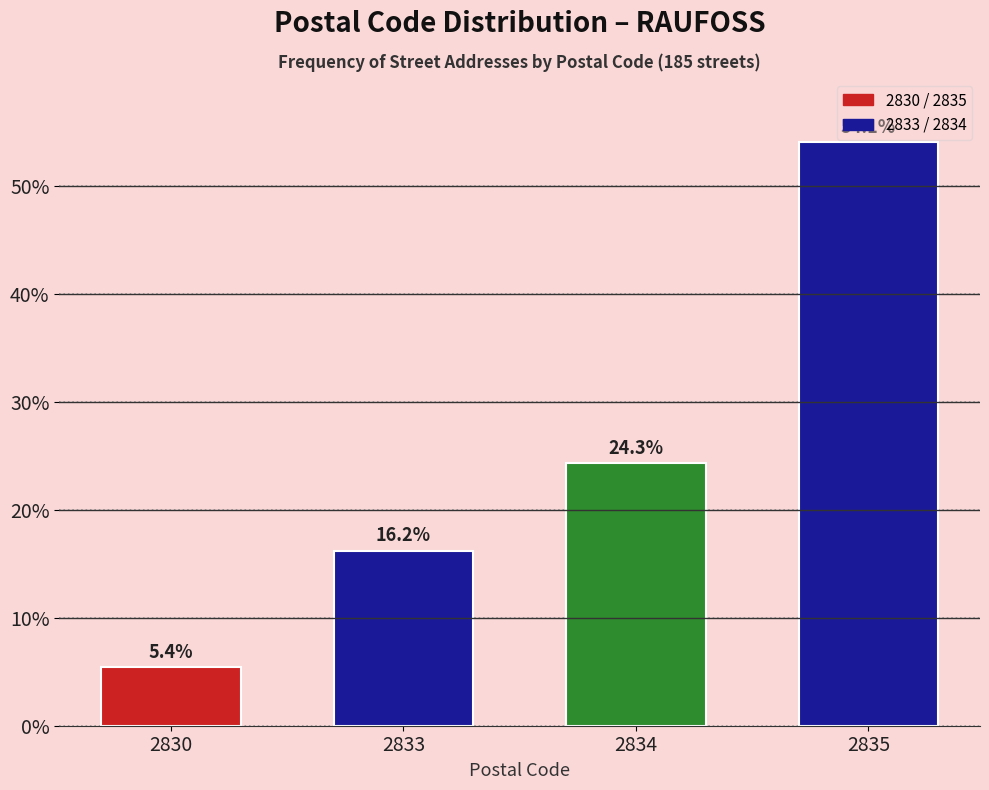

Reading right to left, transcribe all the data shown in this chart.

2835=54.1	2834=24.3	2833=16.2	2830=5.4